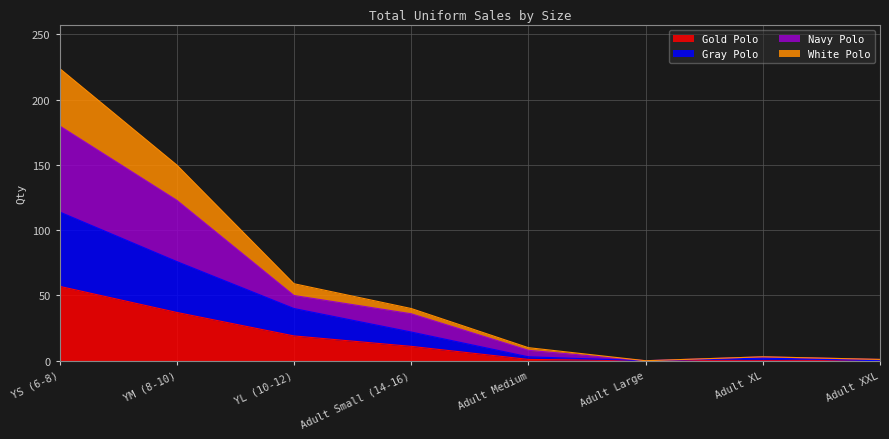

Does the chart display data point markers on the line(s)?

No